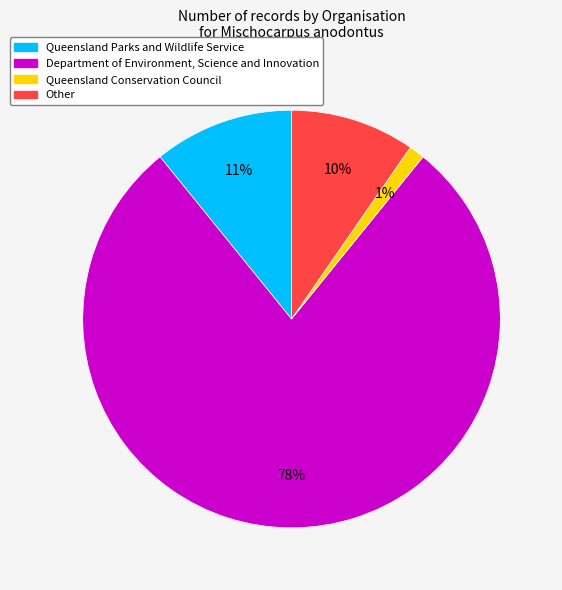

To the nearest percent, what is the average slice percentage?

25%